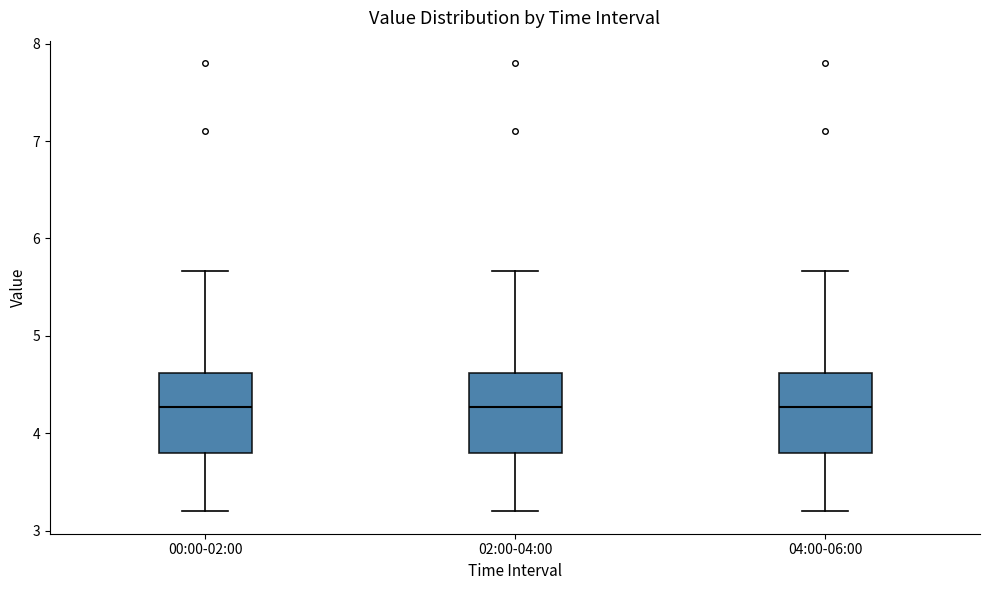

Reading left to right, read every box against the y-axis: the position of its median line, the range the box covers, and the ends of its whiskers. The values are not printed on the chart, so give them approximately, as read against the axis.

00:00-02:00: median 4.3, box 3.8 to 4.6, whiskers 3.2 to 5.7
02:00-04:00: median 4.3, box 3.8 to 4.6, whiskers 3.2 to 5.7
04:00-06:00: median 4.3, box 3.8 to 4.6, whiskers 3.2 to 5.7